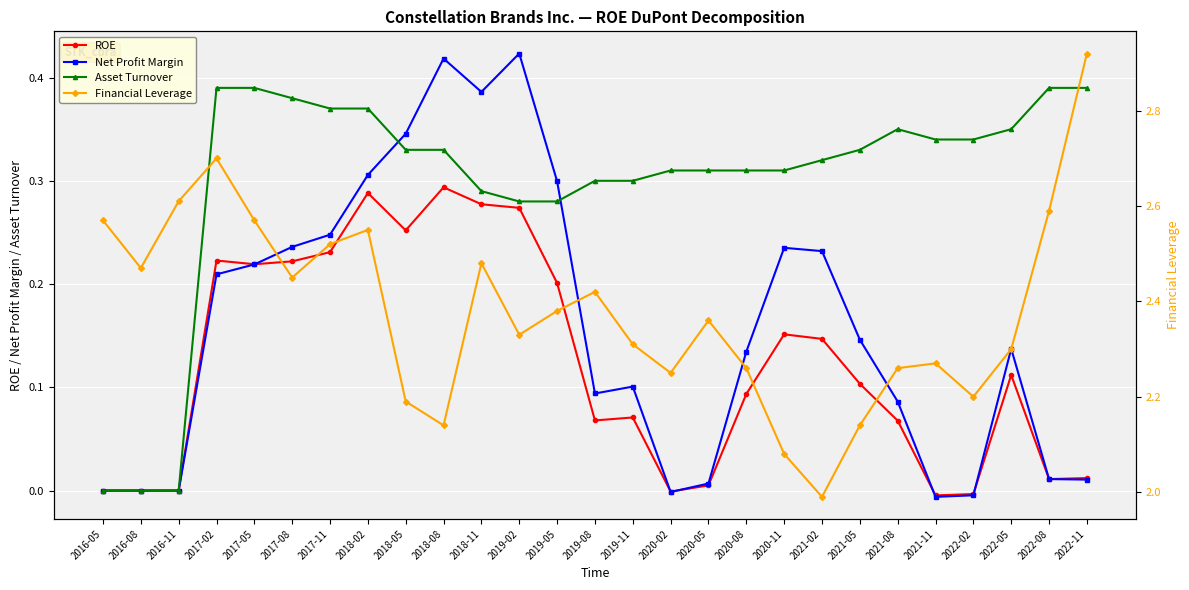

What is the difference between the maximum and minimum values in the Asset Turnover series?

0.4